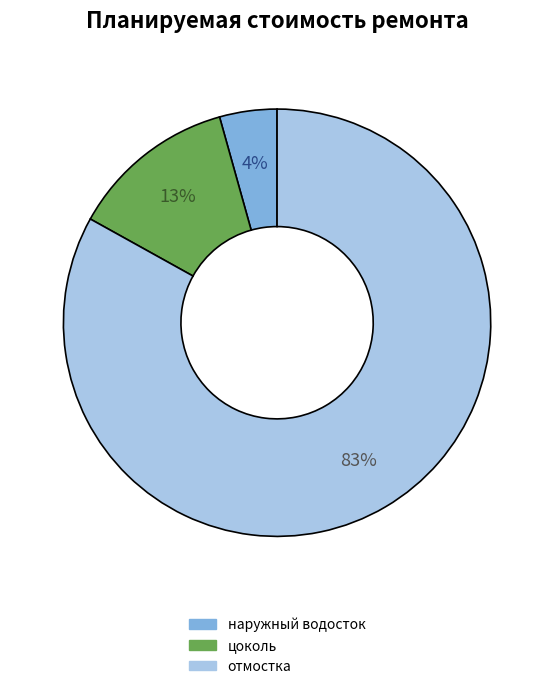

Is it true that отмостка is 83% of the pie?

True